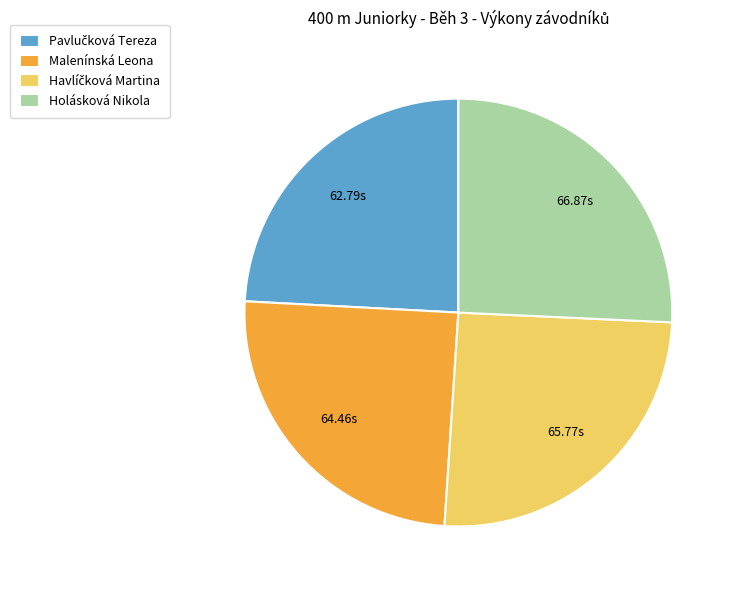

Count the number of slices in the pie.

4